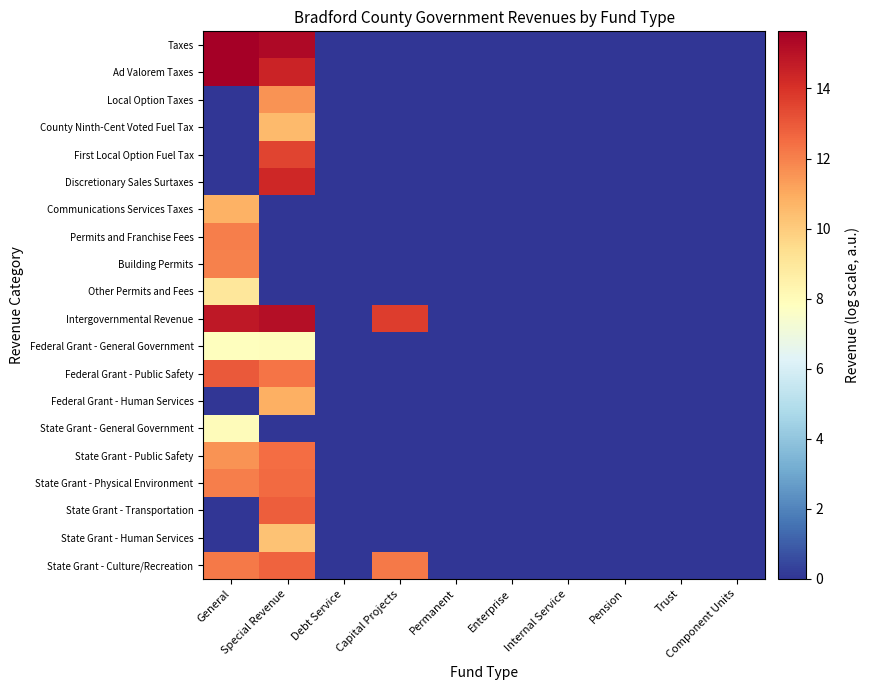

Reading left to right, transcribe all the data shown in this chart.

Taxes: General=15.6	Special Revenue=15.3	Debt Service=0.0	Capital Projects=0.0	Permanent=0.0	Enterprise=0.0	Internal Service=0.0	Pension=0.0	Trust=0.0	Component Units=0.0
Ad Valorem Taxes: General=15.6	Special Revenue=14.5	Debt Service=0.0	Capital Projects=0.0	Permanent=0.0	Enterprise=0.0	Internal Service=0.0	Pension=0.0	Trust=0.0	Component Units=0.0
Local Option Taxes: General=0.0	Special Revenue=11.6	Debt Service=0.0	Capital Projects=0.0	Permanent=0.0	Enterprise=0.0	Internal Service=0.0	Pension=0.0	Trust=0.0	Component Units=0.0
County Ninth-Cent Voted Fuel Tax: General=0.0	Special Revenue=10.5	Debt Service=0.0	Capital Projects=0.0	Permanent=0.0	Enterprise=0.0	Internal Service=0.0	Pension=0.0	Trust=0.0	Component Units=0.0
First Local Option Fuel Tax: General=0.0	Special Revenue=13.5	Debt Service=0.0	Capital Projects=0.0	Permanent=0.0	Enterprise=0.0	Internal Service=0.0	Pension=0.0	Trust=0.0	Component Units=0.0
Discretionary Sales Surtaxes: General=0.0	Special Revenue=14.3	Debt Service=0.0	Capital Projects=0.0	Permanent=0.0	Enterprise=0.0	Internal Service=0.0	Pension=0.0	Trust=0.0	Component Units=0.0
Communications Services Taxes: General=10.8	Special Revenue=0.0	Debt Service=0.0	Capital Projects=0.0	Permanent=0.0	Enterprise=0.0	Internal Service=0.0	Pension=0.0	Trust=0.0	Component Units=0.0
Permits and Franchise Fees: General=12.0	Special Revenue=0.0	Debt Service=0.0	Capital Projects=0.0	Permanent=0.0	Enterprise=0.0	Internal Service=0.0	Pension=0.0	Trust=0.0	Component Units=0.0
Building Permits: General=12.0	Special Revenue=0.0	Debt Service=0.0	Capital Projects=0.0	Permanent=0.0	Enterprise=0.0	Internal Service=0.0	Pension=0.0	Trust=0.0	Component Units=0.0
Other Permits and Fees: General=9.0	Special Revenue=0.0	Debt Service=0.0	Capital Projects=0.0	Permanent=0.0	Enterprise=0.0	Internal Service=0.0	Pension=0.0	Trust=0.0	Component Units=0.0
Intergovernmental Revenue: General=14.8	Special Revenue=15.1	Debt Service=0.0	Capital Projects=13.7	Permanent=0.0	Enterprise=0.0	Internal Service=0.0	Pension=0.0	Trust=0.0	Component Units=0.0
Federal Grant - General Government: General=7.9	Special Revenue=7.9	Debt Service=0.0	Capital Projects=0.0	Permanent=0.0	Enterprise=0.0	Internal Service=0.0	Pension=0.0	Trust=0.0	Component Units=0.0
Federal Grant - Public Safety: General=13.0	Special Revenue=12.3	Debt Service=0.0	Capital Projects=0.0	Permanent=0.0	Enterprise=0.0	Internal Service=0.0	Pension=0.0	Trust=0.0	Component Units=0.0
Federal Grant - Human Services: General=0.0	Special Revenue=10.9	Debt Service=0.0	Capital Projects=0.0	Permanent=0.0	Enterprise=0.0	Internal Service=0.0	Pension=0.0	Trust=0.0	Component Units=0.0
State Grant - General Government: General=7.9	Special Revenue=0.0	Debt Service=0.0	Capital Projects=0.0	Permanent=0.0	Enterprise=0.0	Internal Service=0.0	Pension=0.0	Trust=0.0	Component Units=0.0
State Grant - Public Safety: General=11.6	Special Revenue=12.5	Debt Service=0.0	Capital Projects=0.0	Permanent=0.0	Enterprise=0.0	Internal Service=0.0	Pension=0.0	Trust=0.0	Component Units=0.0
State Grant - Physical Environment: General=12.1	Special Revenue=12.5	Debt Service=0.0	Capital Projects=0.0	Permanent=0.0	Enterprise=0.0	Internal Service=0.0	Pension=0.0	Trust=0.0	Component Units=0.0
State Grant - Transportation: General=0.0	Special Revenue=12.9	Debt Service=0.0	Capital Projects=0.0	Permanent=0.0	Enterprise=0.0	Internal Service=0.0	Pension=0.0	Trust=0.0	Component Units=0.0
State Grant - Human Services: General=0.0	Special Revenue=10.3	Debt Service=0.0	Capital Projects=0.0	Permanent=0.0	Enterprise=0.0	Internal Service=0.0	Pension=0.0	Trust=0.0	Component Units=0.0
State Grant - Culture/Recreation: General=12.2	Special Revenue=12.7	Debt Service=0.0	Capital Projects=12.2	Permanent=0.0	Enterprise=0.0	Internal Service=0.0	Pension=0.0	Trust=0.0	Component Units=0.0